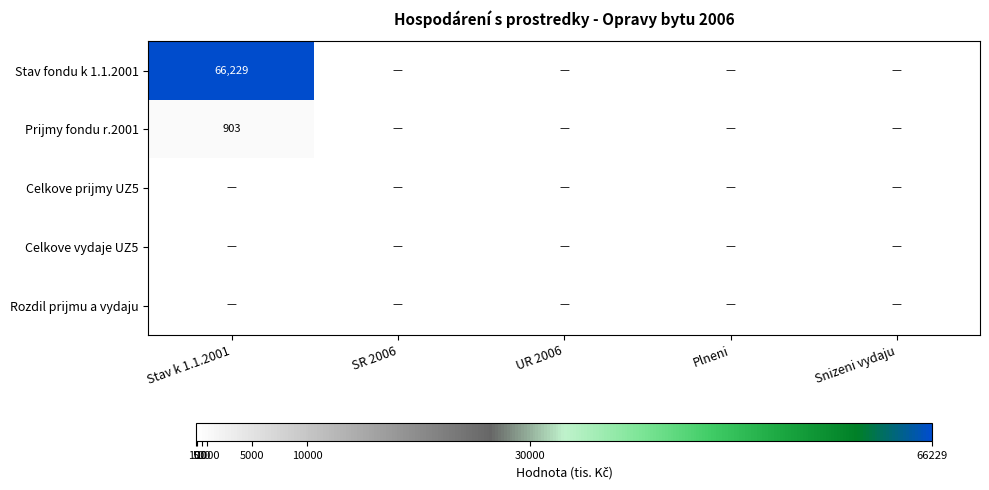

The value of Stav fondu k 1.1.2001 at Stav k 1.1.2001 is 66229. True or false?

True